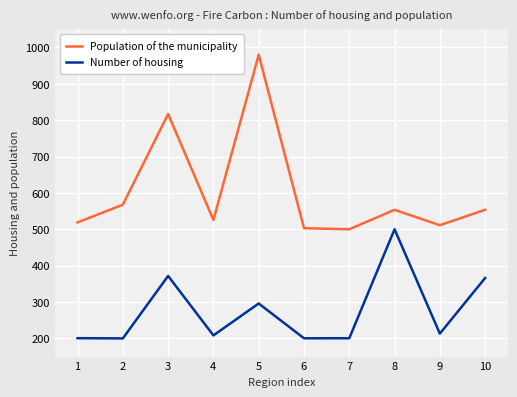

List the series in order of their overall mean, lowest first.

Number of housing, Population of the municipality